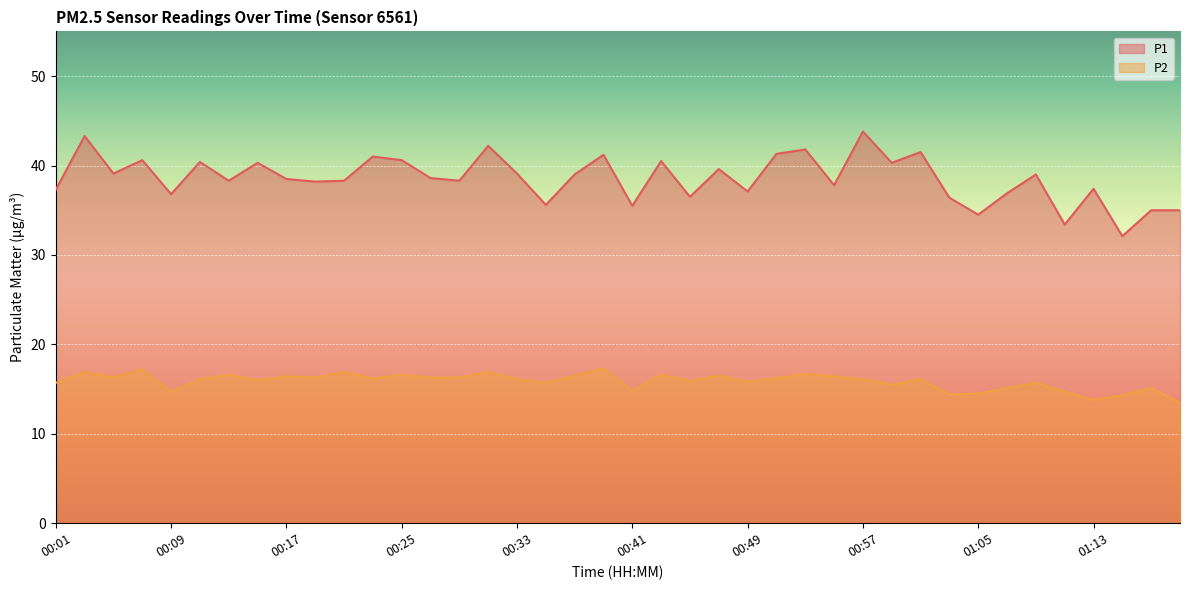

Which series has the largest total across all categories?

P1